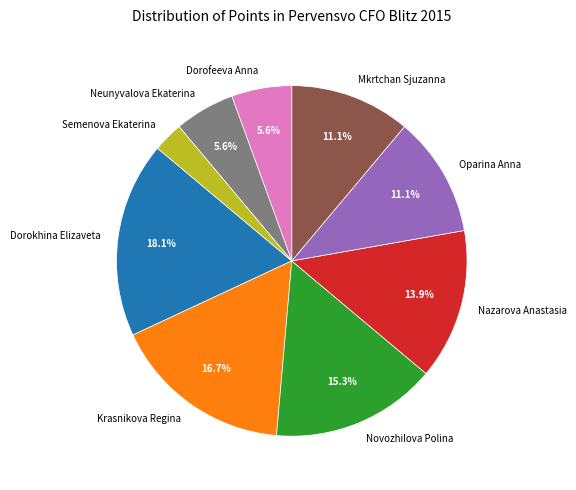

To the nearest percent, what is the difference between the largest and smallest slice percentages?

15%